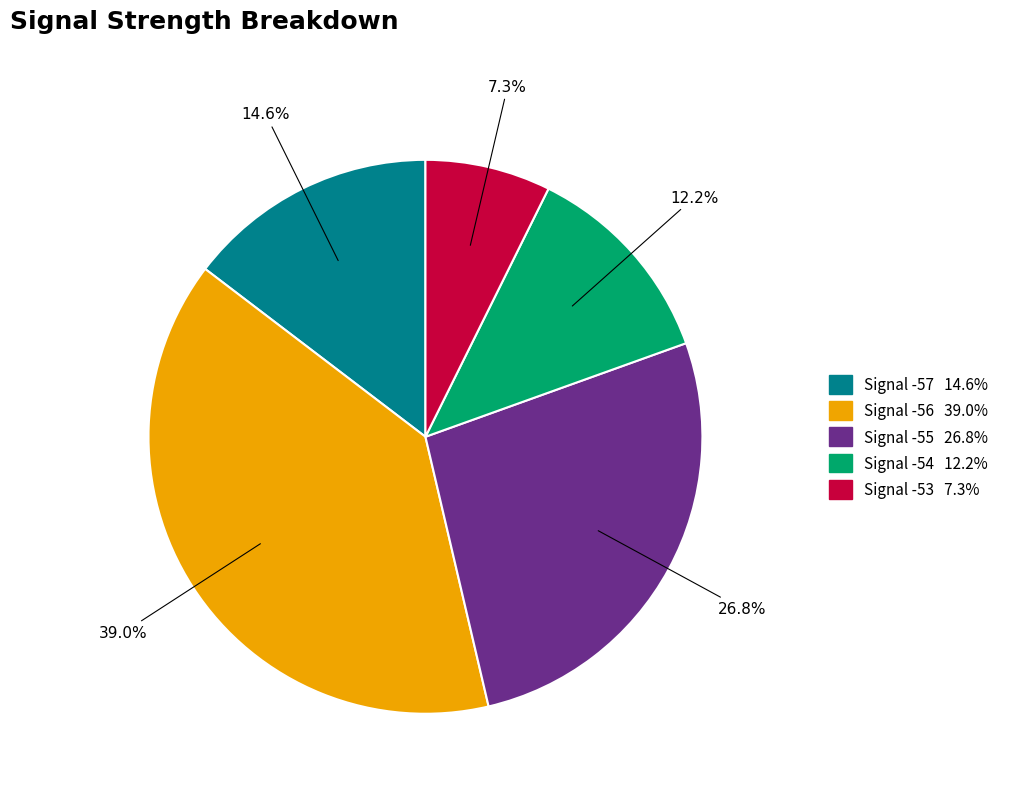

Does any single category account for the majority?

No